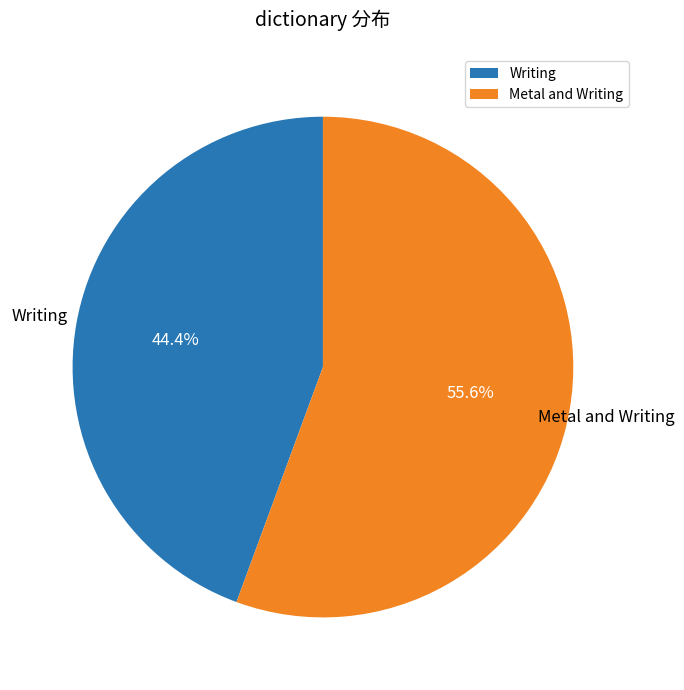

How many segments does this pie chart have?

2